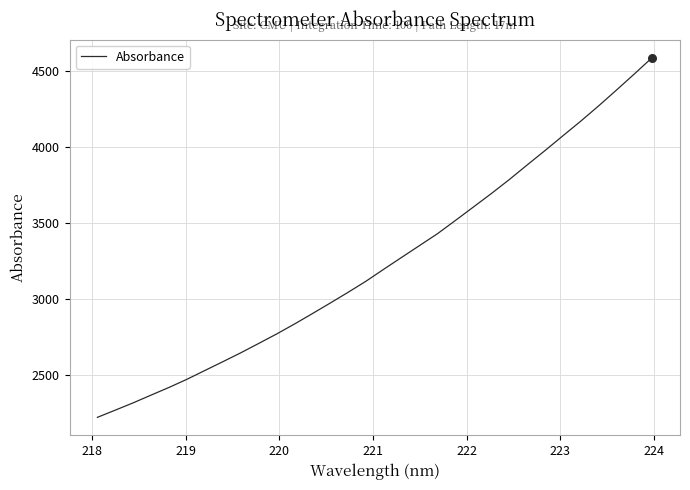

What is the difference between the maximum and minimum values?

2366.1